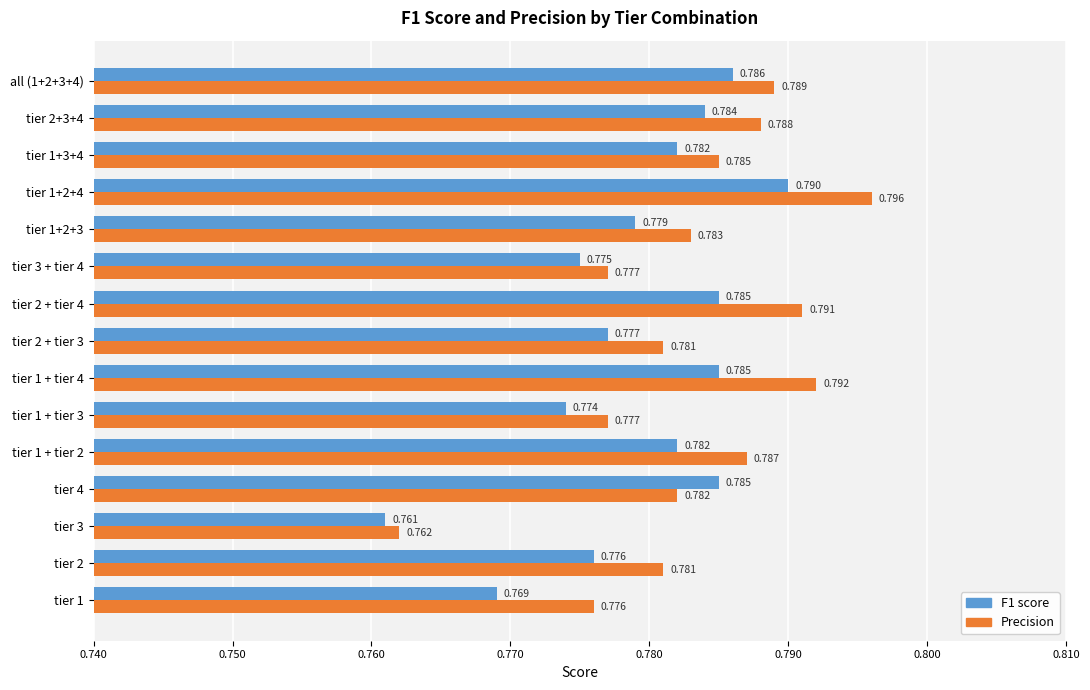

Which series has the widest spread of values?

Precision